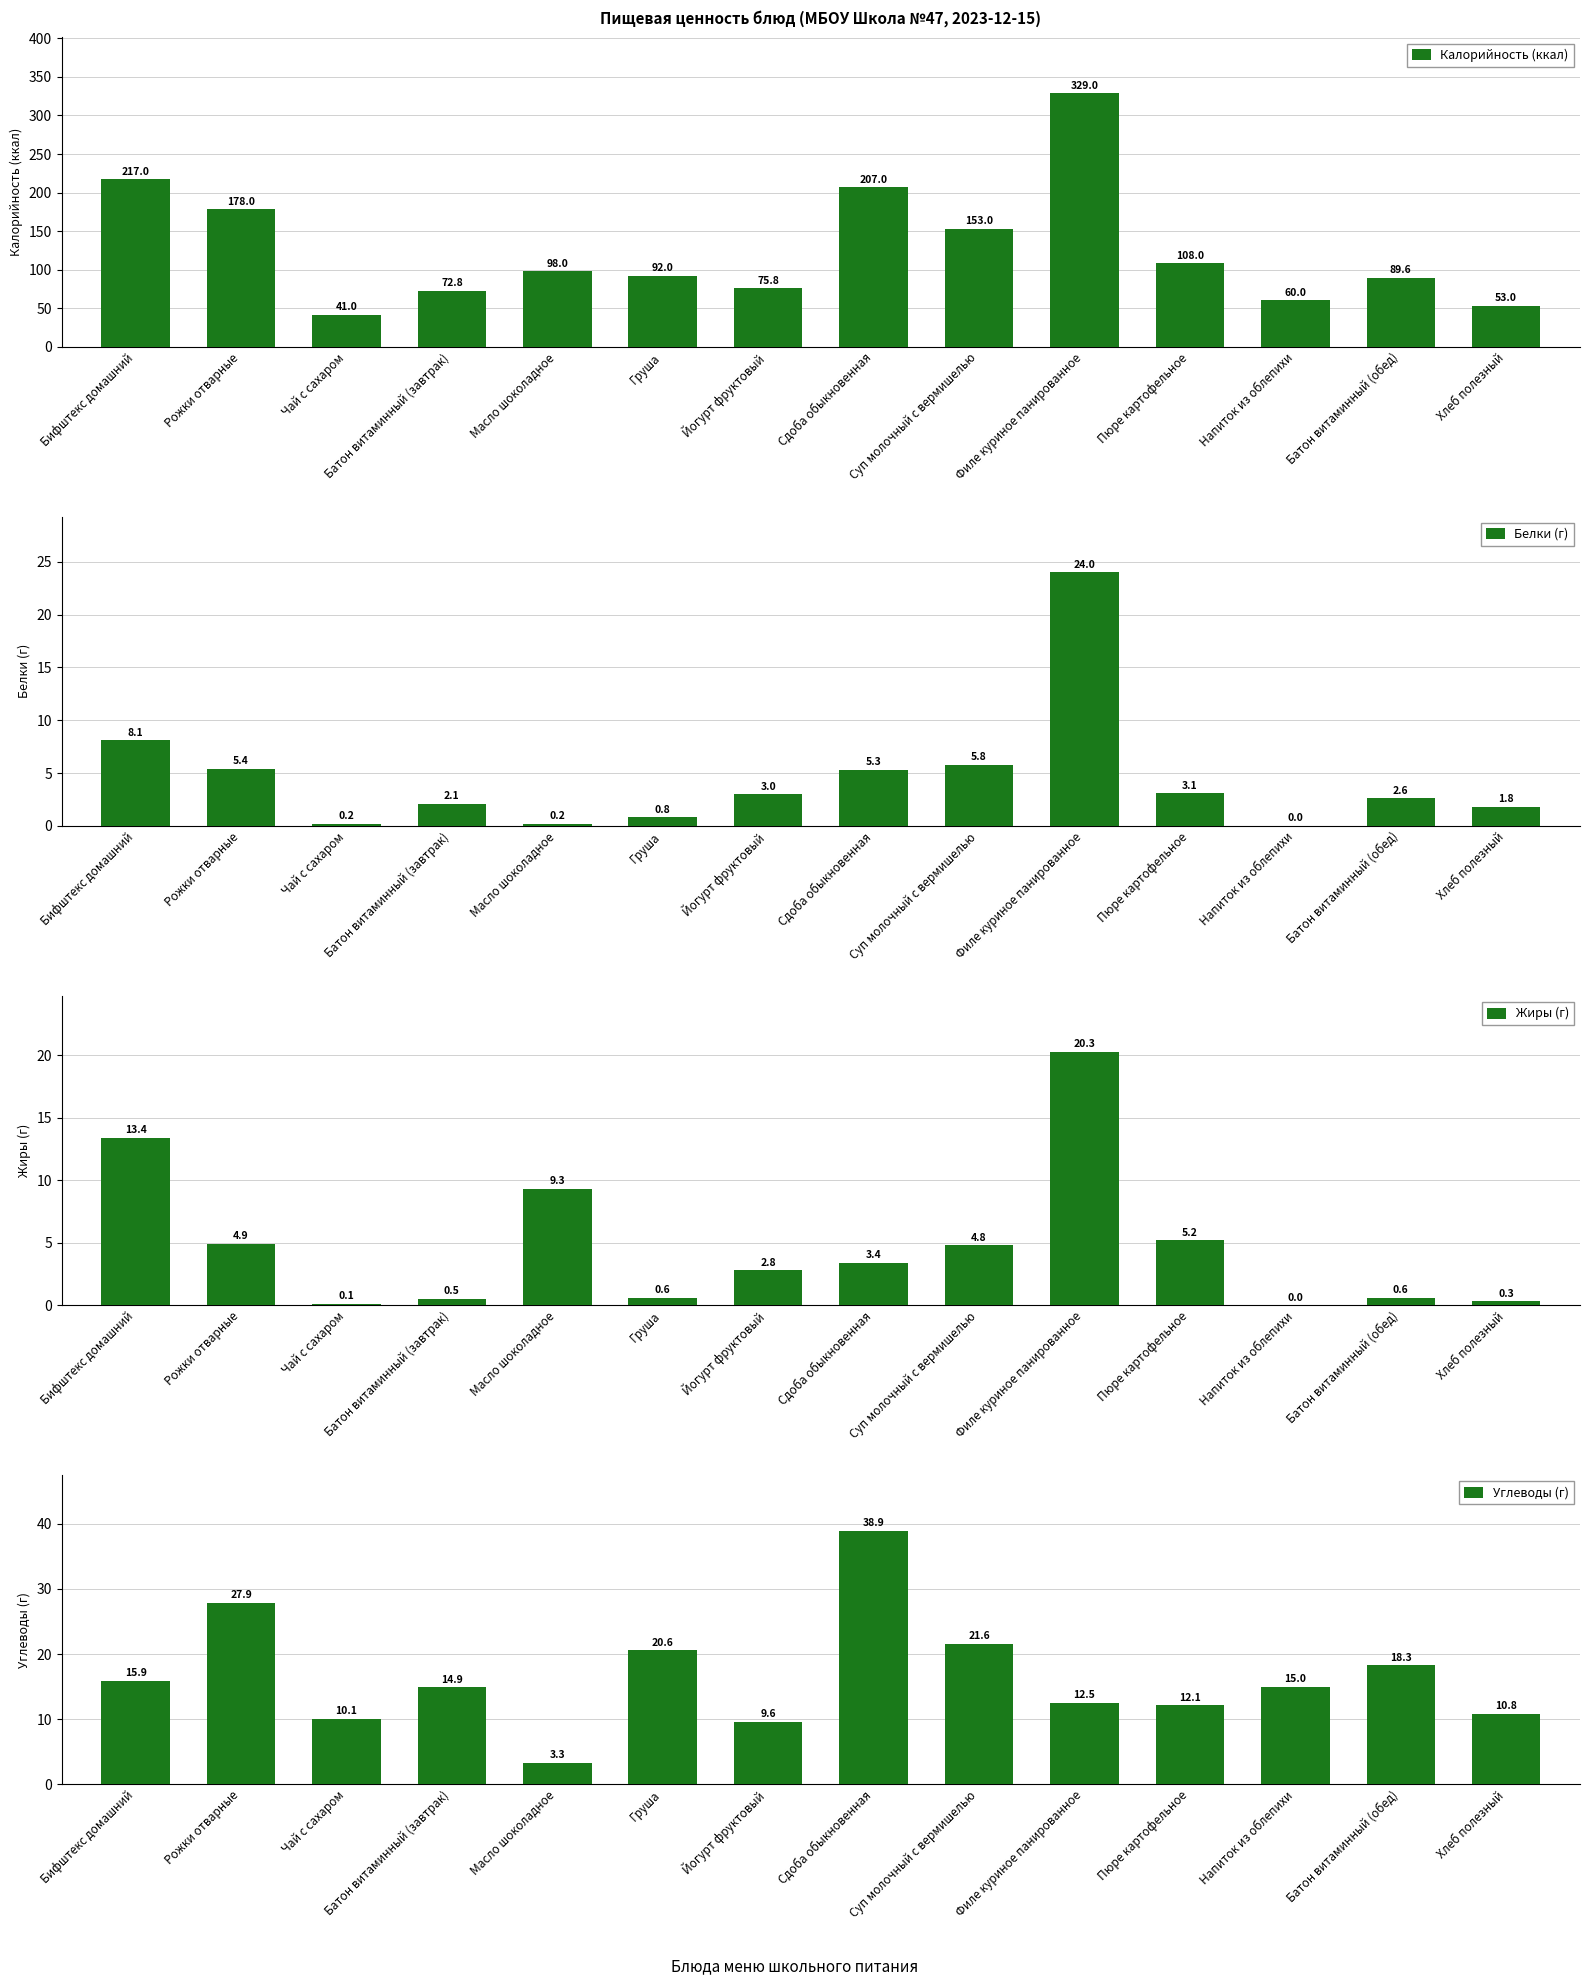

What position from the right is Чай с сахаром?

12